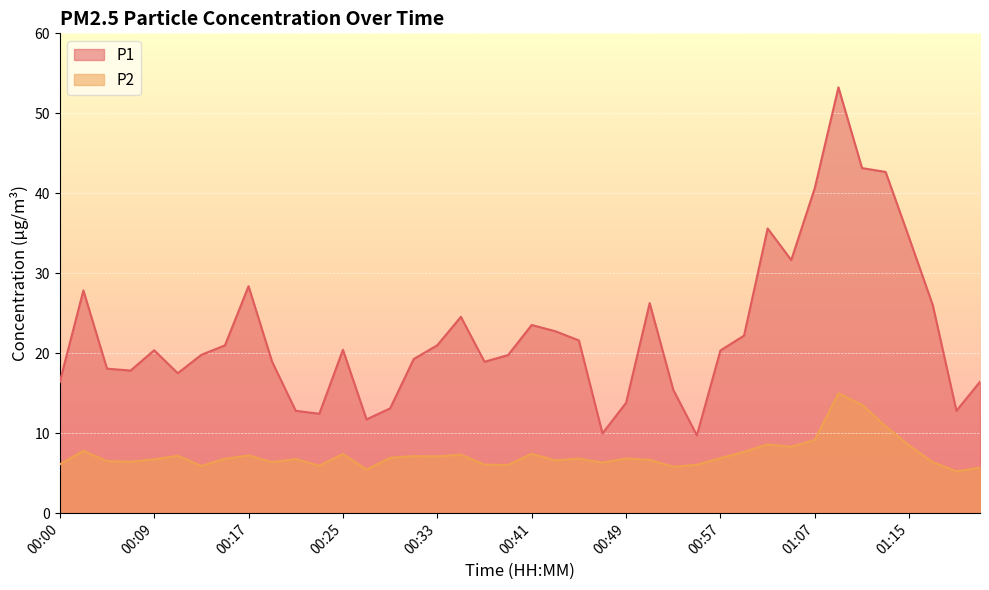

At which label does P1 reach its peak?

01:09